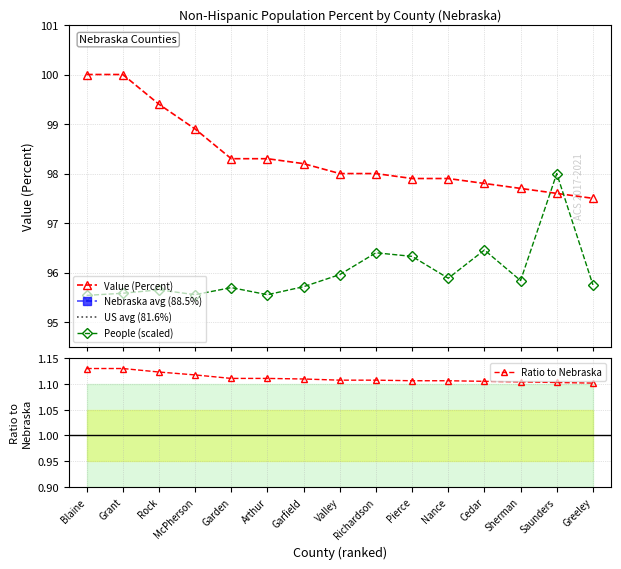

At which label is People (Non-Hispanic) closest to 96?

Valley